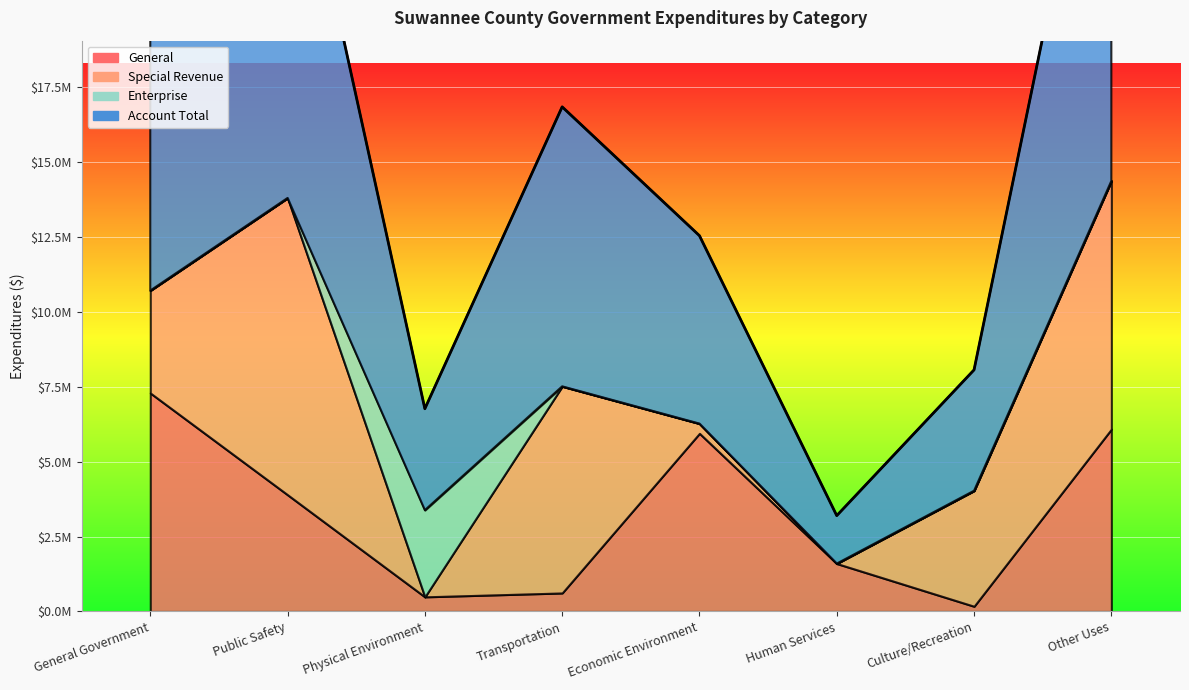

What is the average value of the Enterprise series?

361860